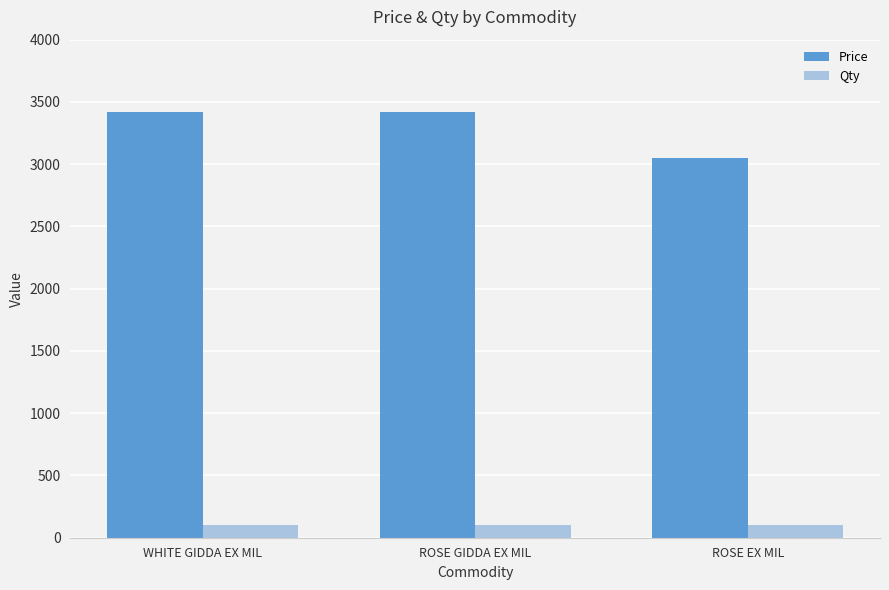

Which series has the widest spread of values?

Price